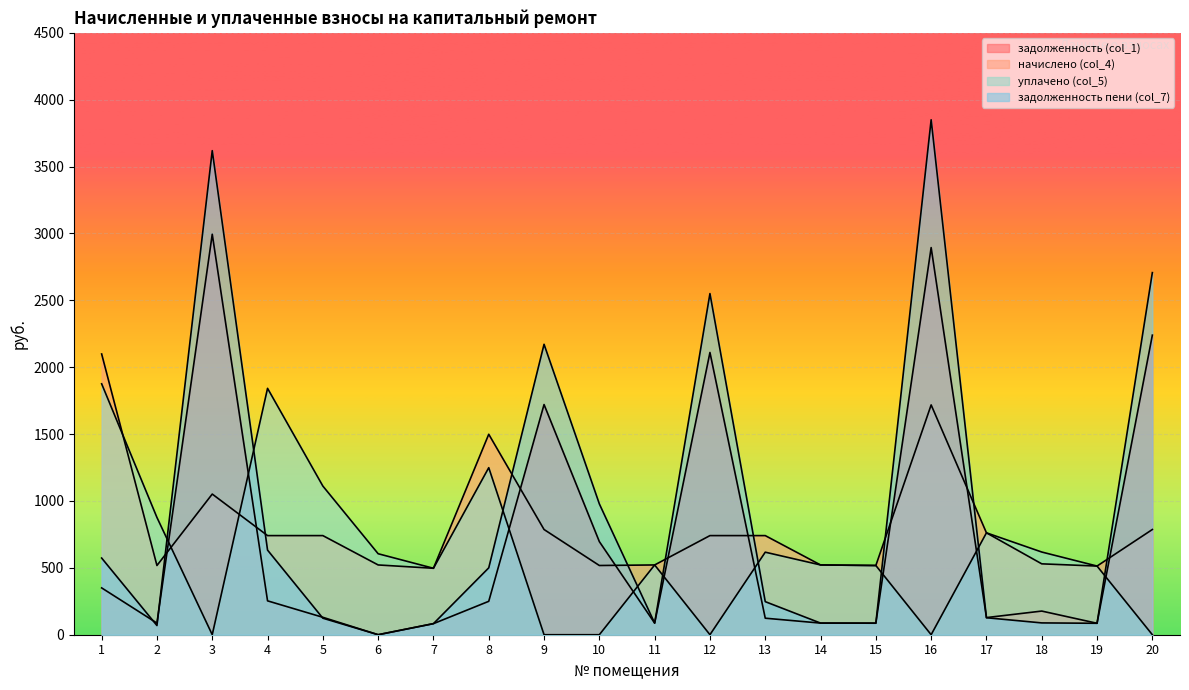

How many intersections are there between начислено (col_4) and уплачено (col_5)?

3